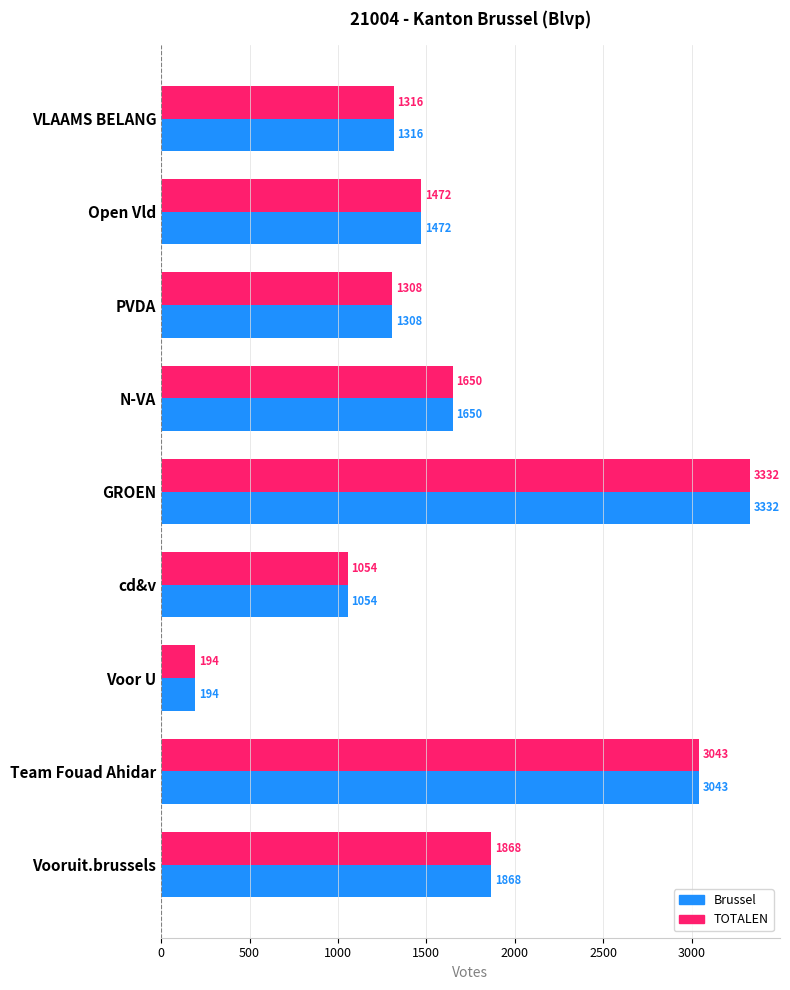

The value of Brussel at PVDA is 1308. True or false?

True